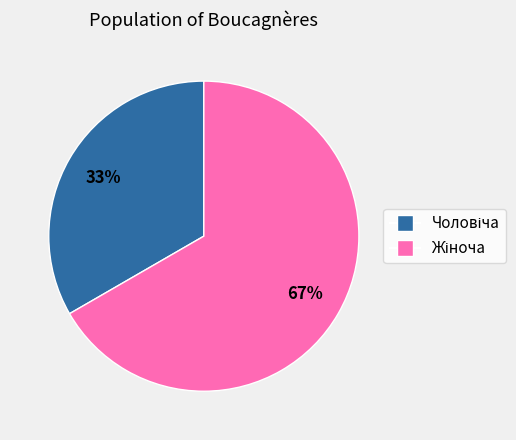

To the nearest percent, what is the average slice percentage?

50%